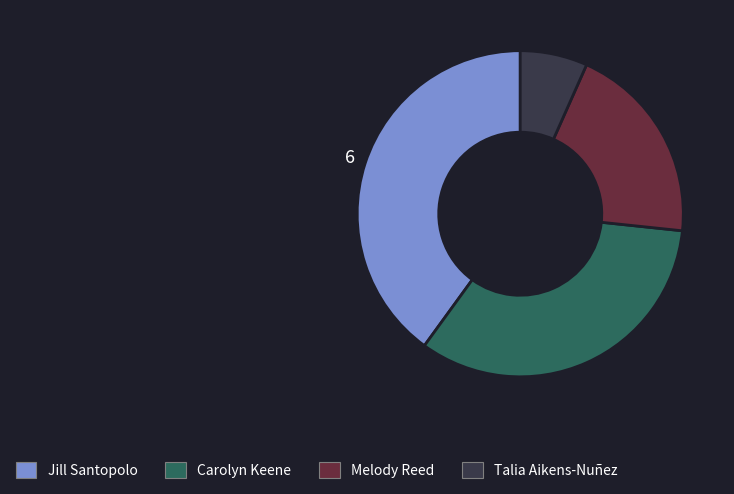

Which slice is the smallest?

Talia Aikens-Nuñez